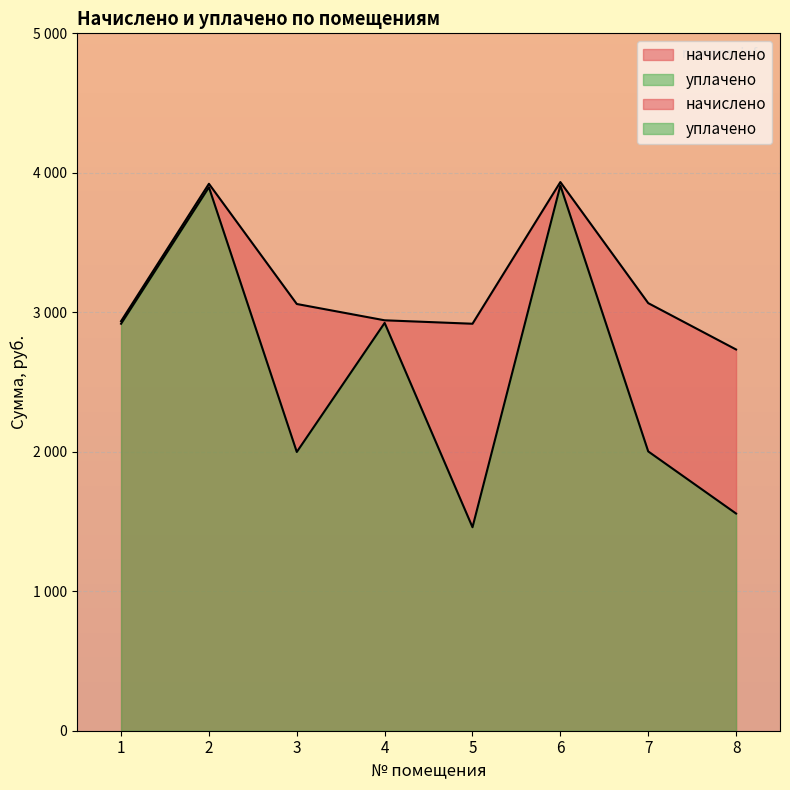

Between 5 and 8, which series saw the biggest shift?

начислено